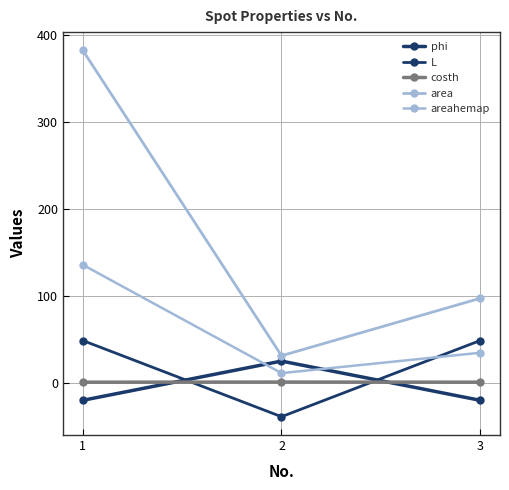

What is the smallest value displayed?

-39.1